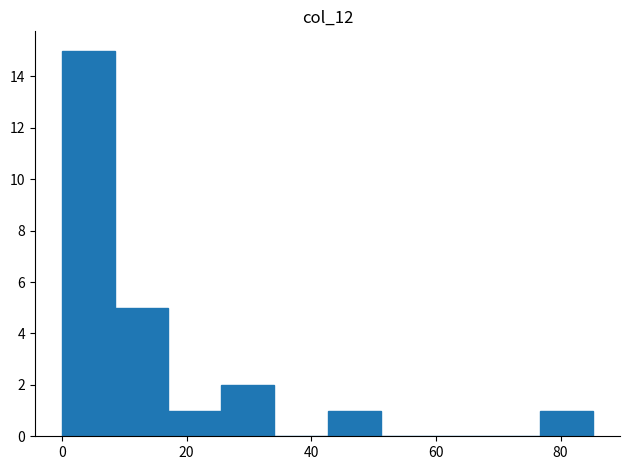

Reading left to right, list every bar in this chart as the range it spans on the x-axis followed by its height. Neither the bar edges nor the heights are printed on the chart, so give them approximately, as read against the axes.

0 to 8: 15
8 to 18: 5
18 to 26: 1
26 to 34: 2
34 to 42: 0
42 to 52: 1
52 to 60: 0
60 to 68: 0
68 to 76: 0
76 to 86: 1